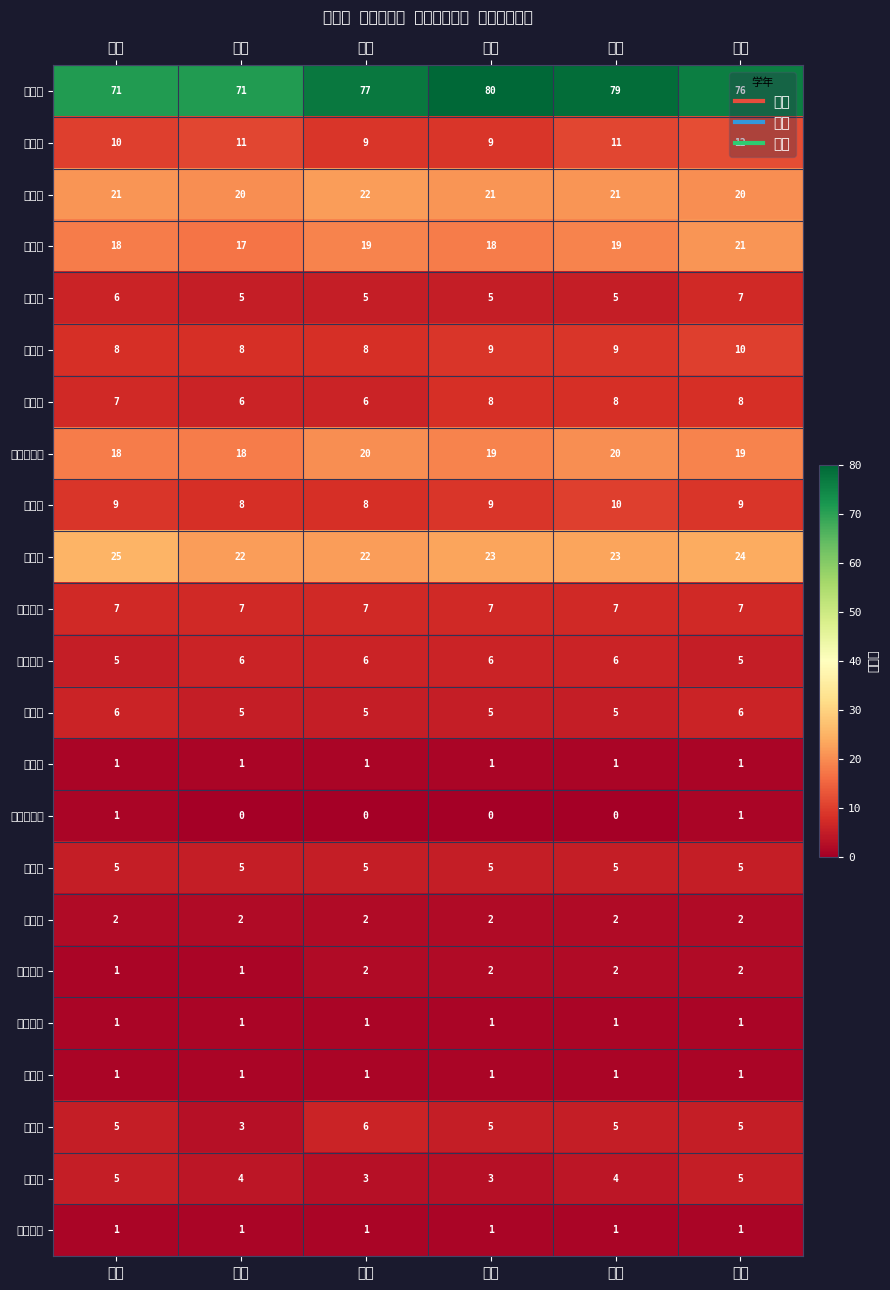

Which series has the widest spread of values?

秋田市